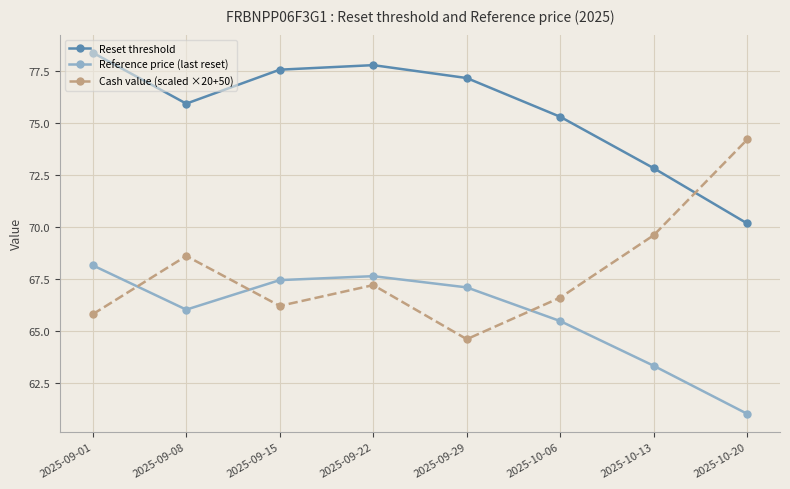

Is the value of Reset threshold at 2025-09-29 greater than the value of Reference price (last reset) at 2025-09-22?

Yes